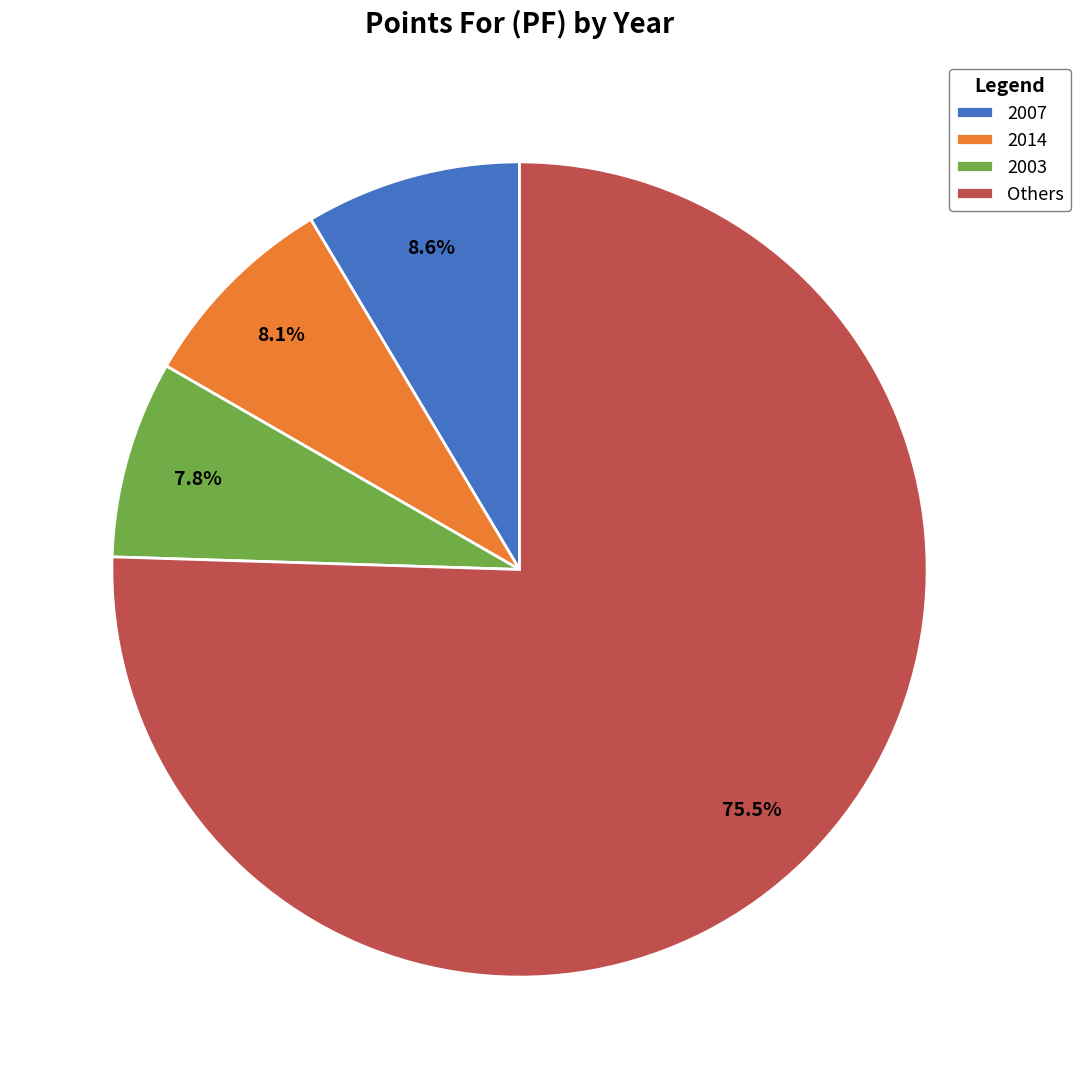

How many slices are in this pie chart?

4